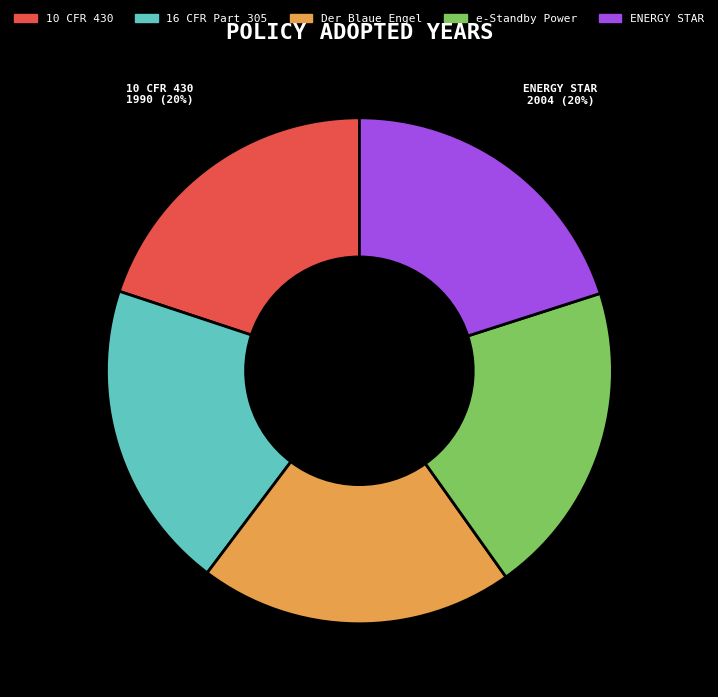

The 16 CFR Part 305 slice represents 20% of the pie. True or false?

True